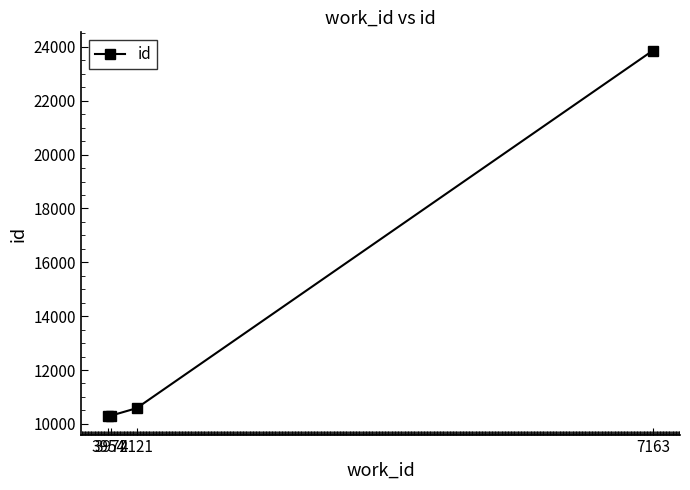

What is the greatest value displayed?

23861